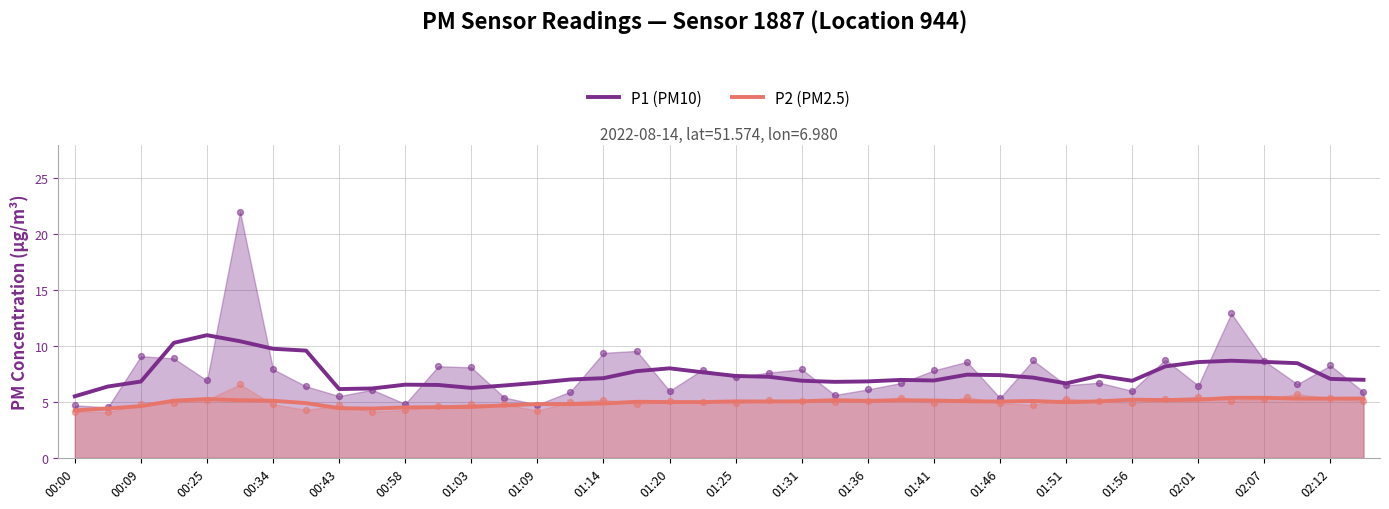

Which series has the largest Y range (max minus min)?

P1 (PM10)